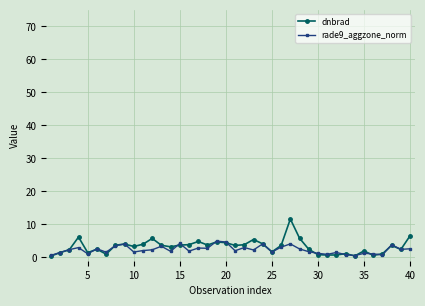

Which series has the largest range (max minus min)?

dnbrad